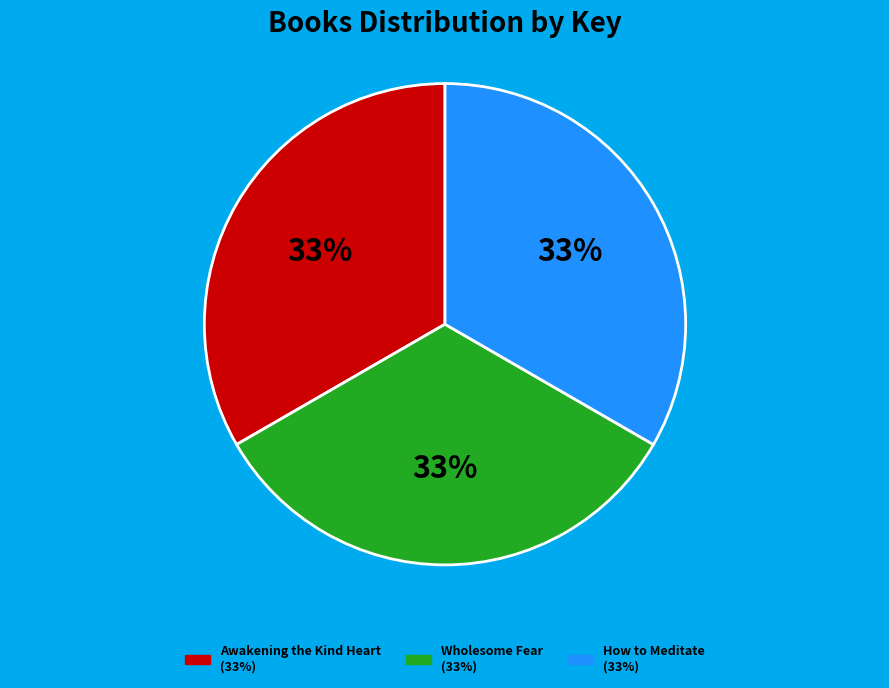

To the nearest percent, what percentage of the pie is Awakening the Kind Heart?

33%